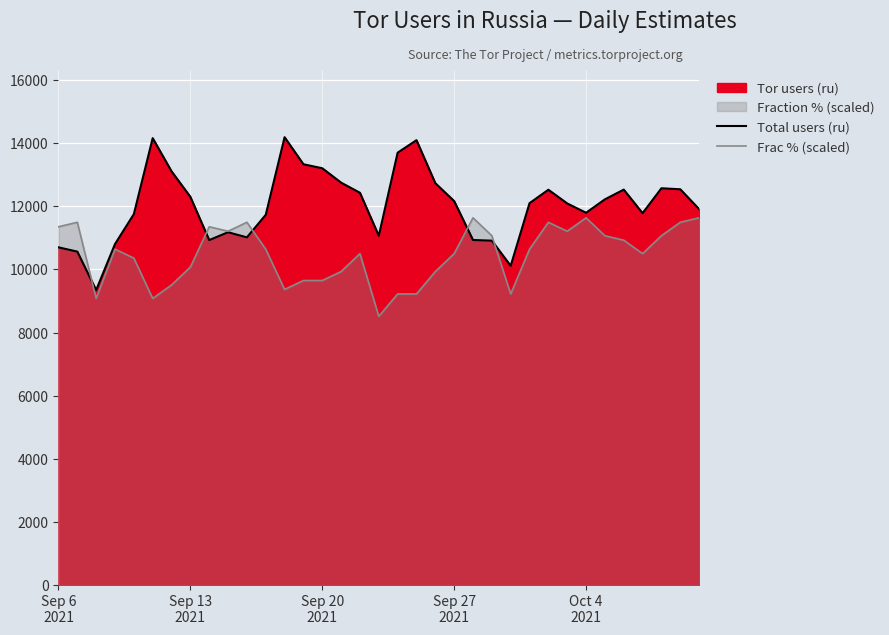

What is the difference between the maximum and minimum values in the Total users (ru) series?

4843.0